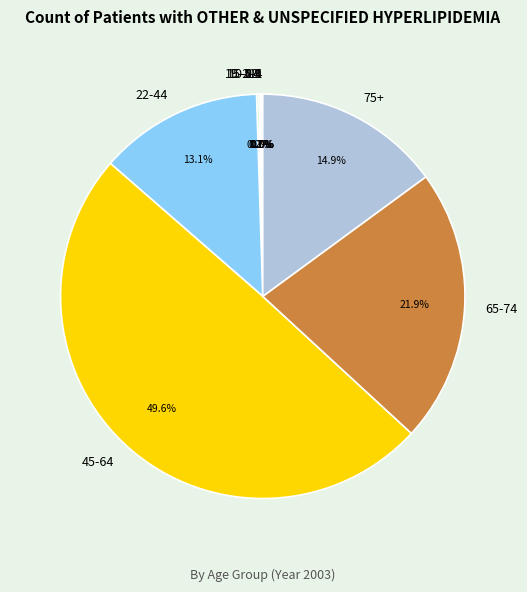

Is the sum of 75+ and 65-74 greater than half?

No